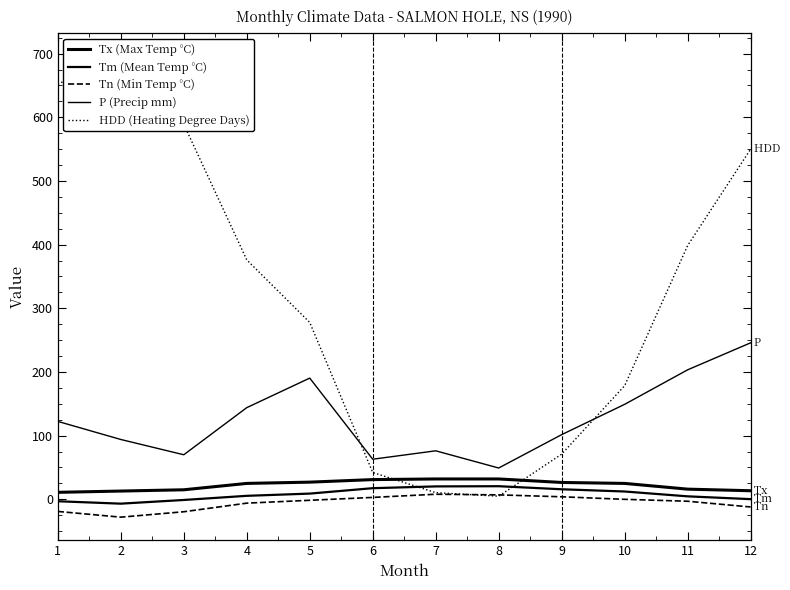

What is the minimum value shown in the chart?

-28.0